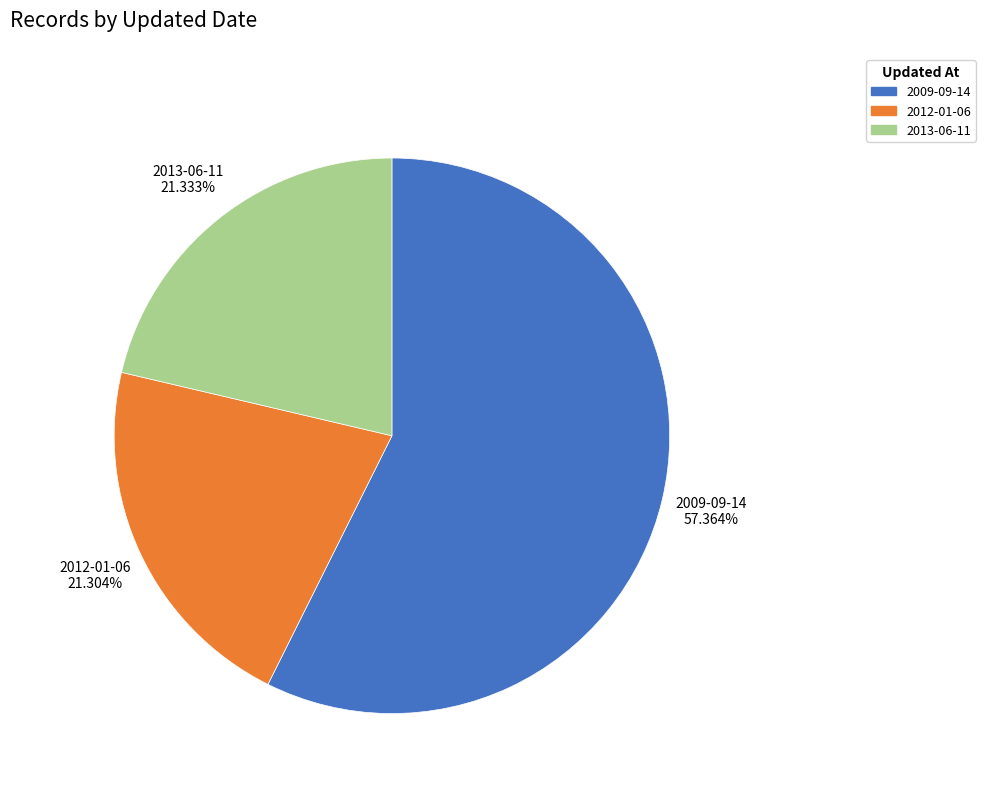

What is the largest slice in the pie chart?

2009-09-14